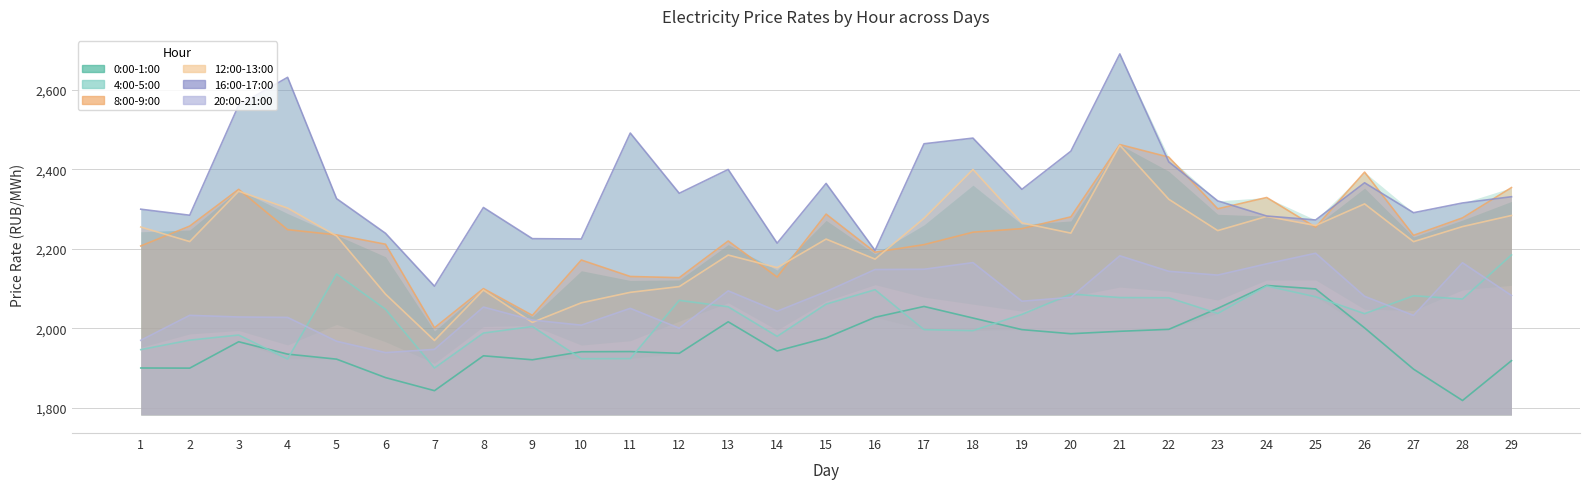

At how many categories does at least one series exceed 2425?

8